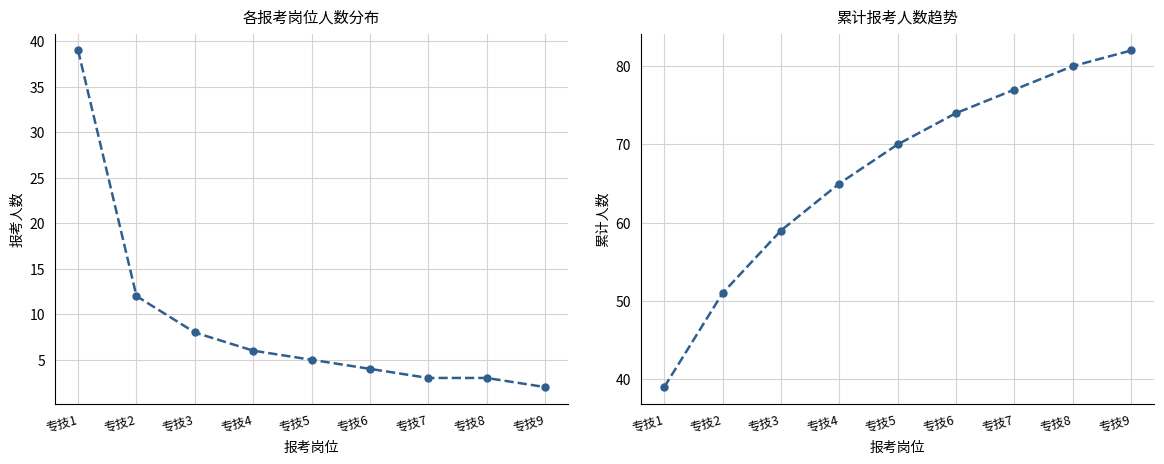

What is the difference between the second highest and minimum values in the 各岗位报考人数 series?

10